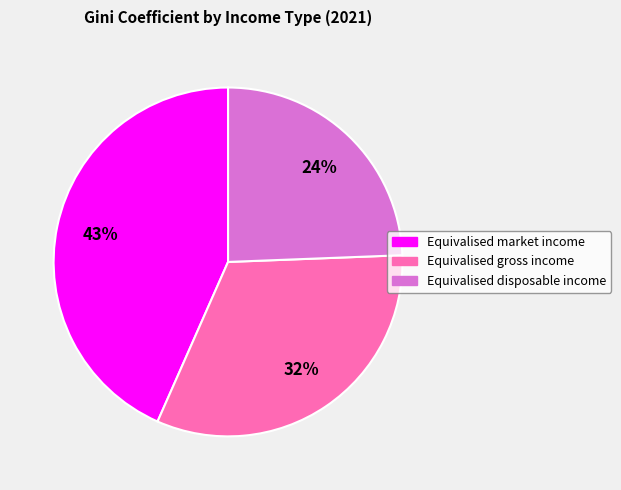

To the nearest percent, what is the difference between the largest and smallest slice percentages?

19%